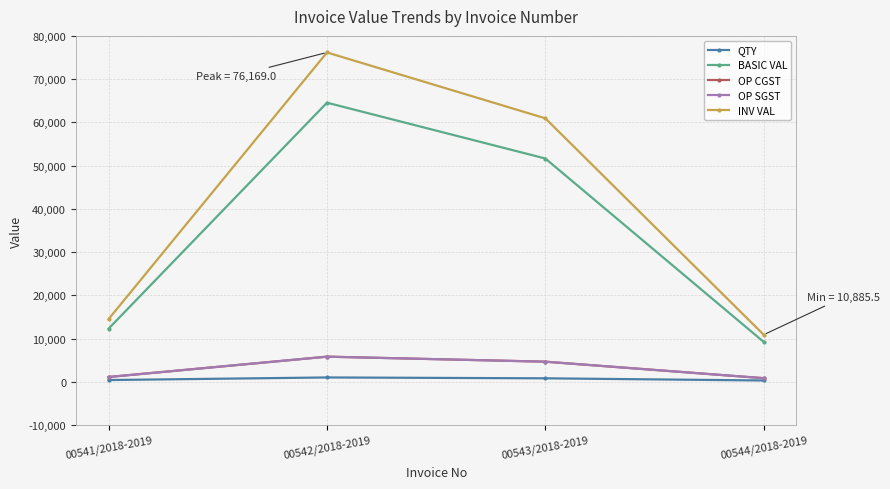

True or false: OP SGST and INV VAL cross at least once.

False